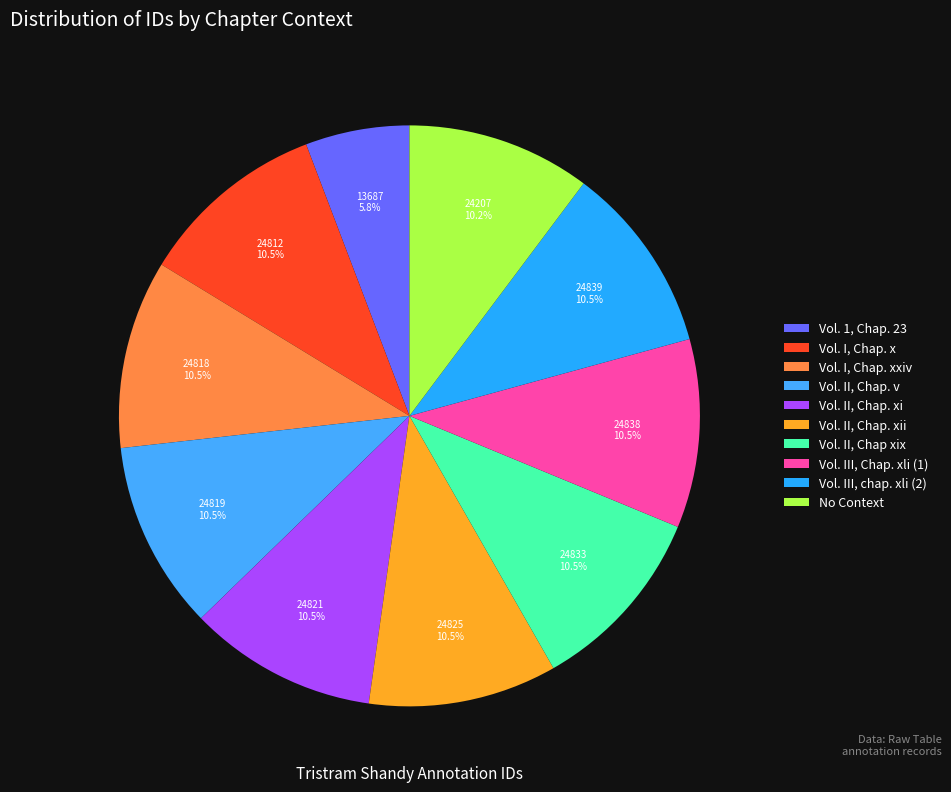

How many slices are in this pie chart?

10